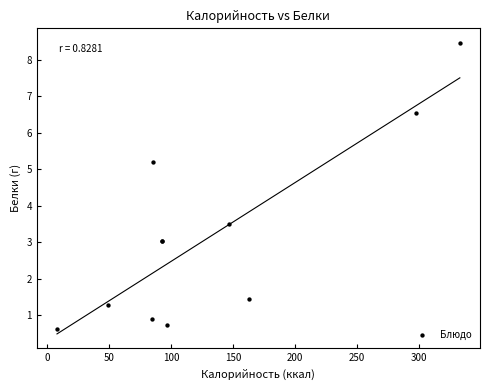

What Y value in the scatter plot is closest to 4?

3.5